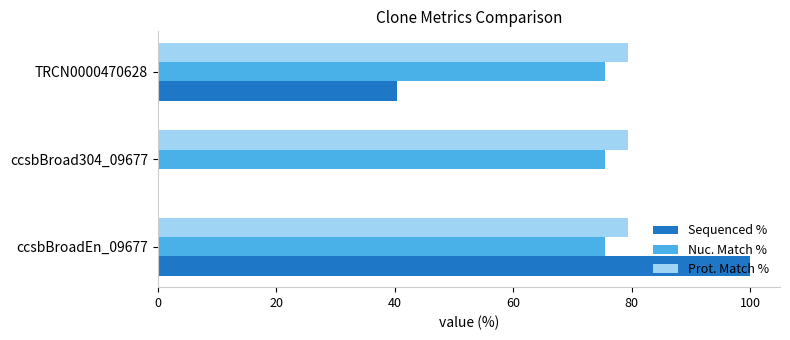

Read the Sequenced % value at ccsbBroadEn_09677.

100.0